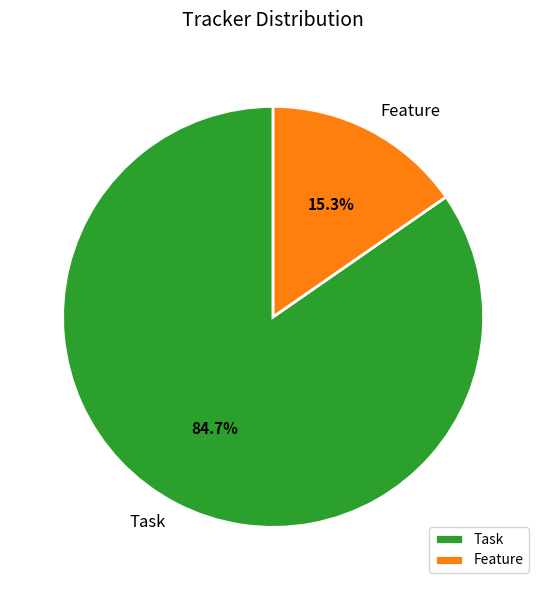

Is it true that Task is 85% of the pie?

True